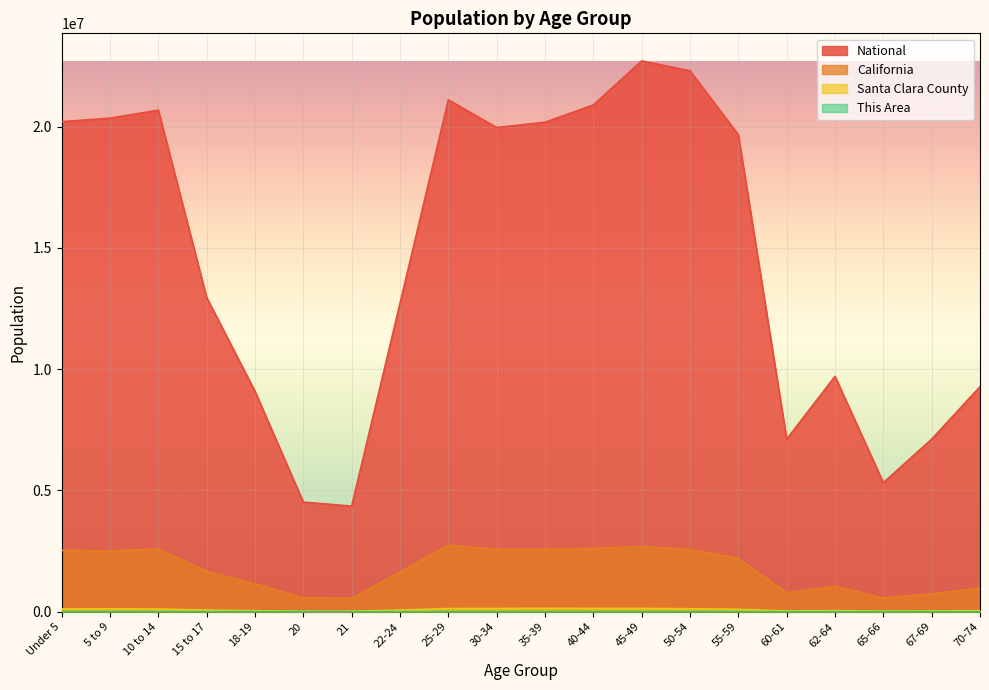

What position from the right is 21?

14